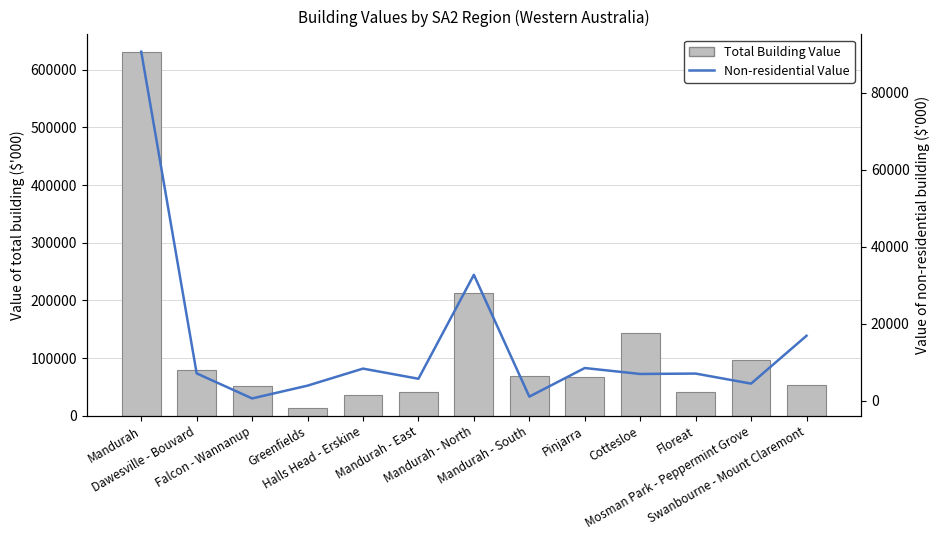

Which category has the lowest value in the Non-residential Building Value series?

Falcon - Wannanup